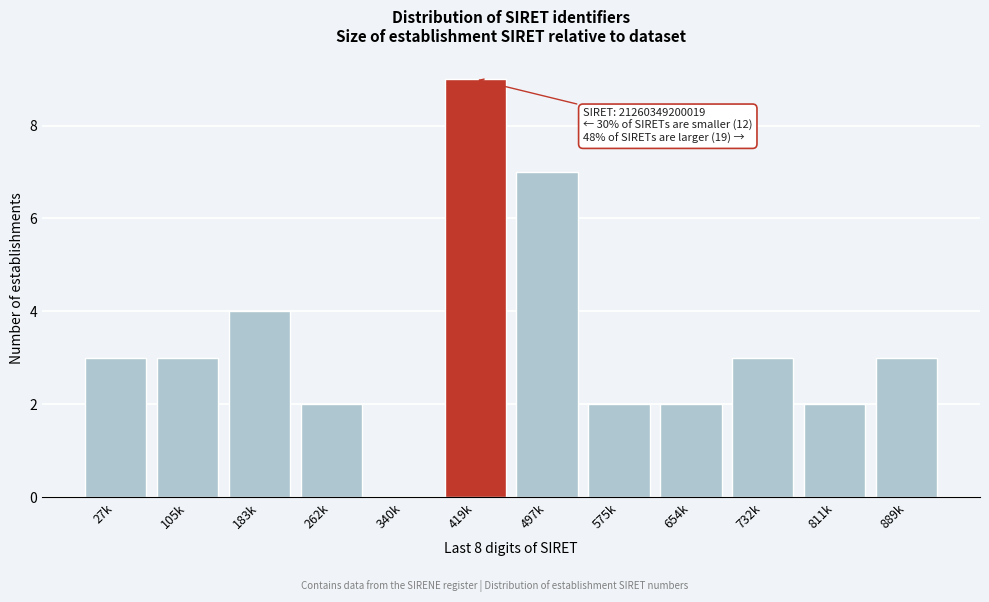

Reading left to right, transcribe all the data shown in this chart.

27k=3	105k=3	183k=4	262k=2	340k=0	419k=9	497k=7	575k=2	654k=2	732k=3	811k=2	889k=3